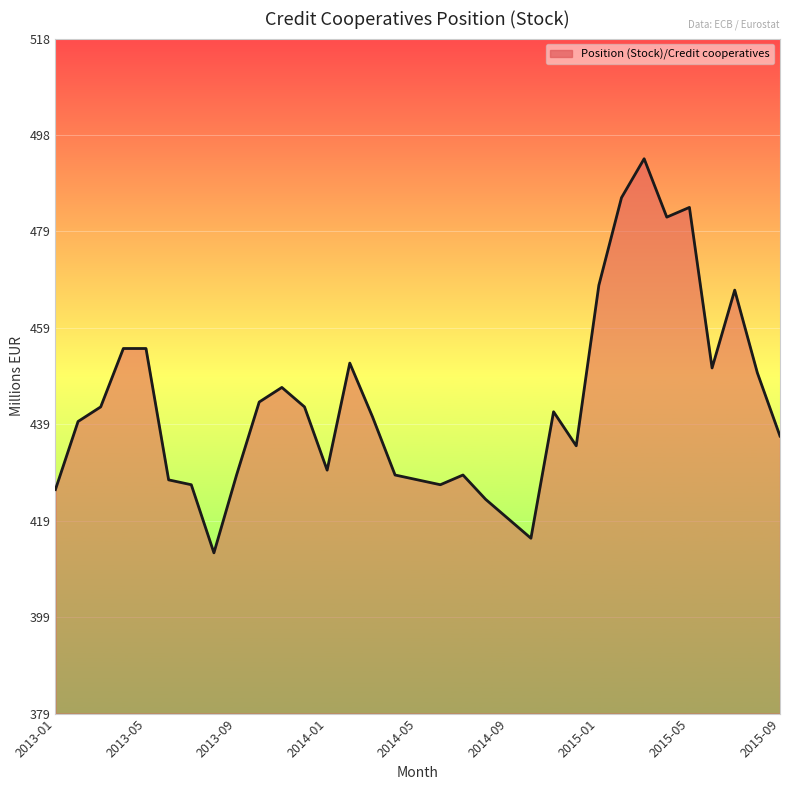

What is the maximum value shown in the chart?

494